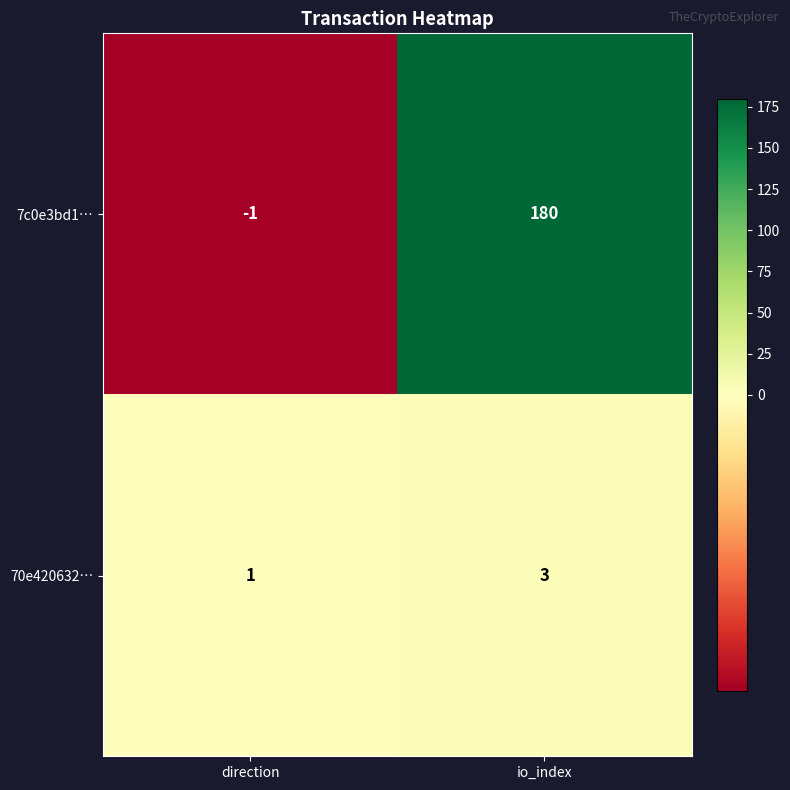

Which series changed the most between direction and io_index?

7c0e3bd1…